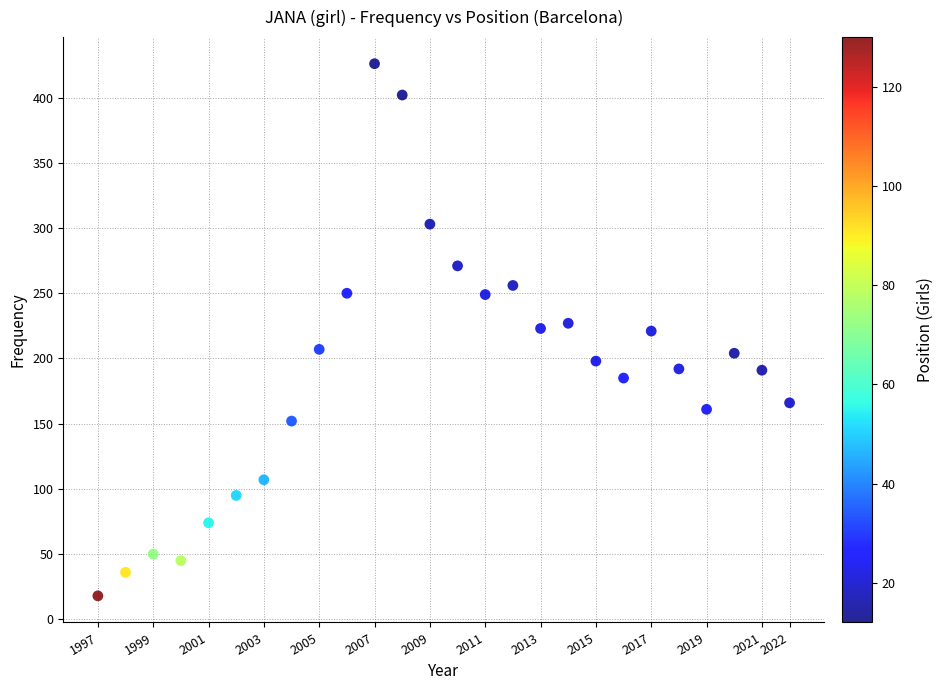

What is the range of Y values (max minus min)?

408